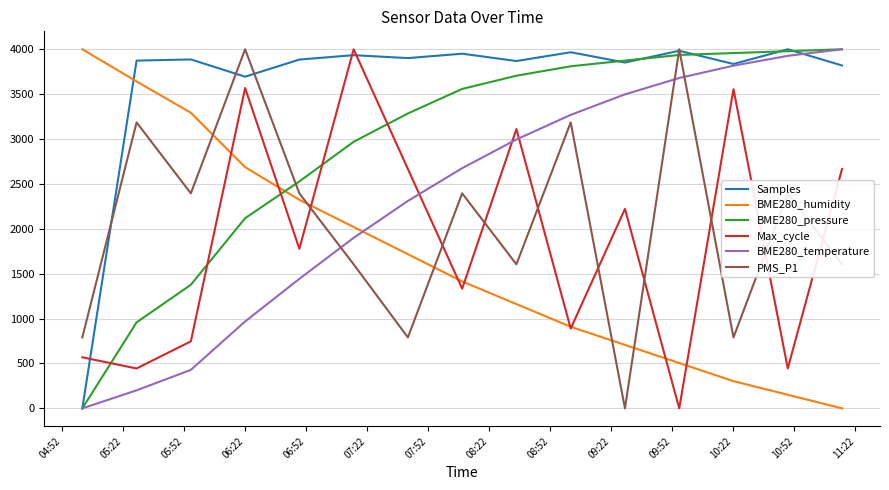

What is the maximum value for Samples?

4000.0